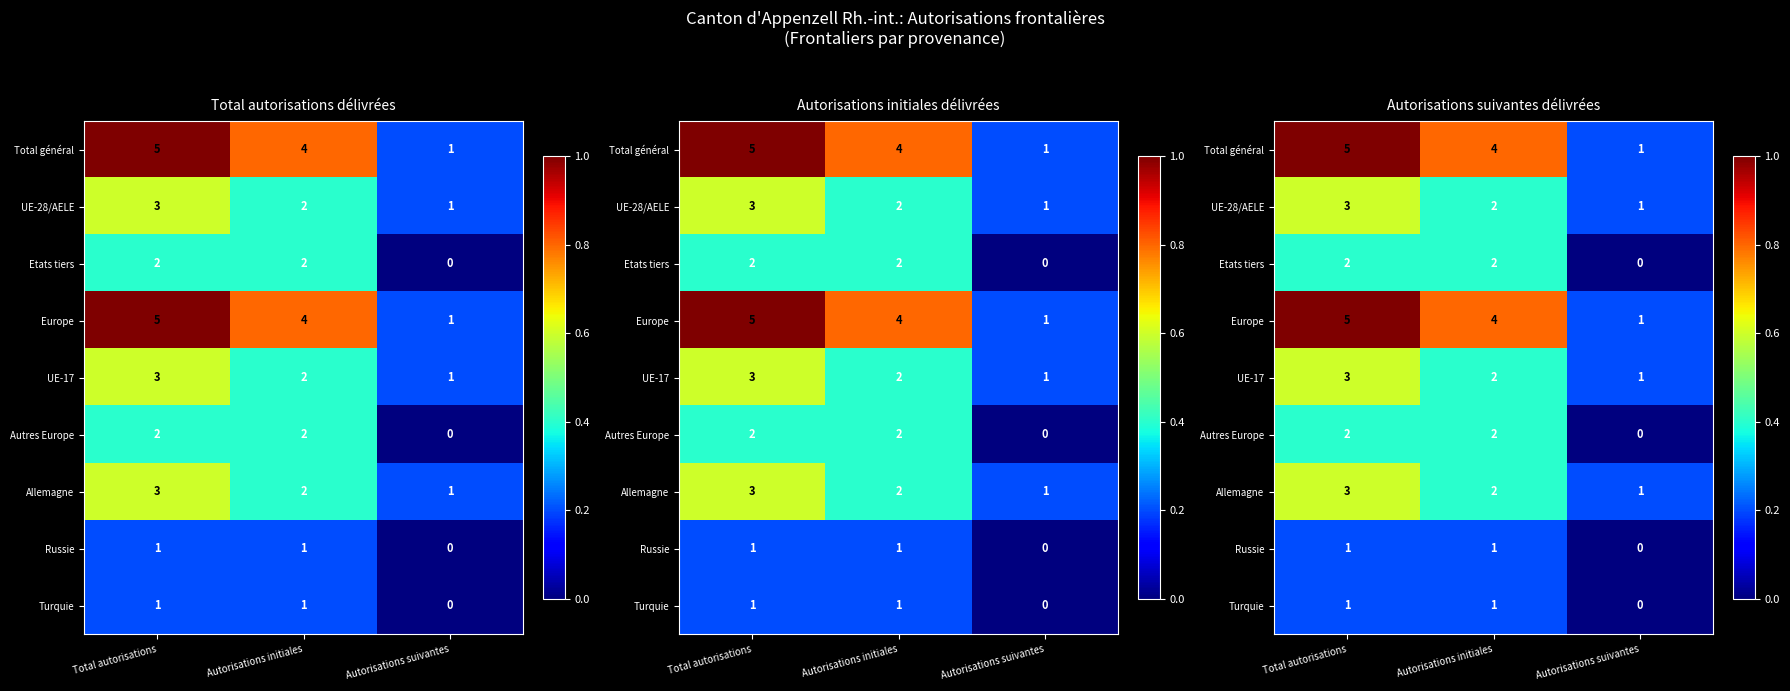

Between Autorisations suivantes and Total autorisations, which is larger?

Total autorisations